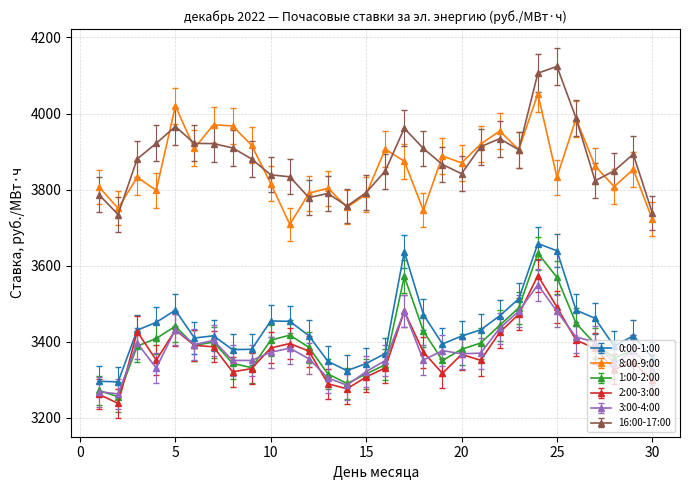

True or false: 1:00-2:00 and 16:00-17:00 cross at least once.

False